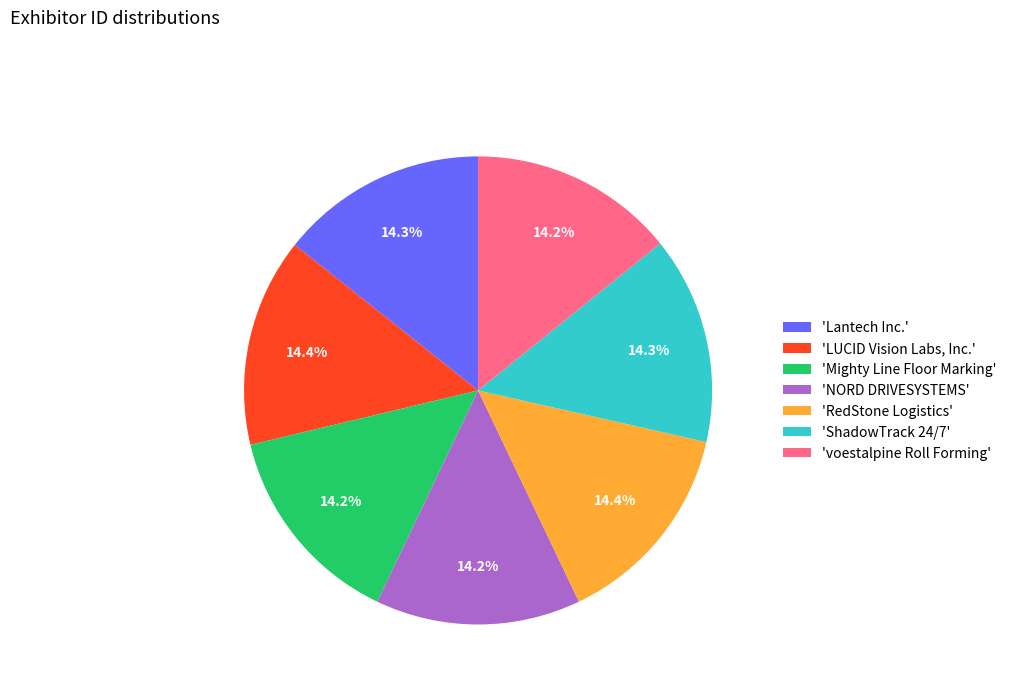

What is the ratio of the value at 'RedStone Logistics' to the value at 'Mighty Line Floor Marking'?

1.0